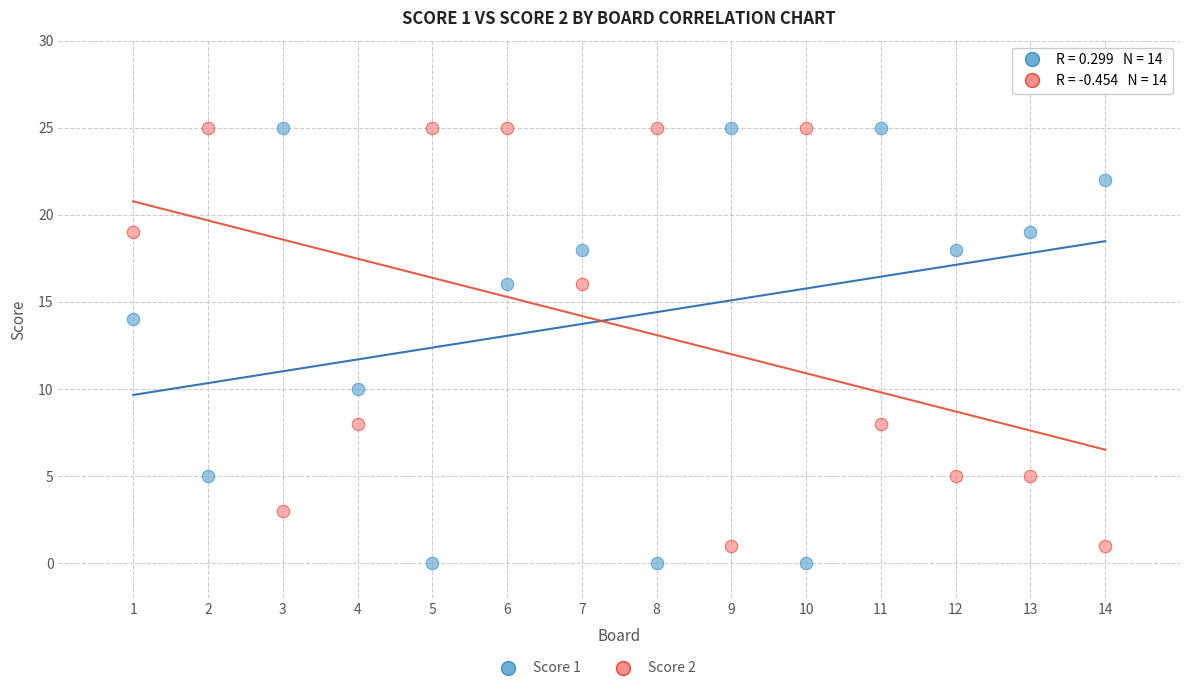

What is the X range (max minus min) for the scatter plot?

13